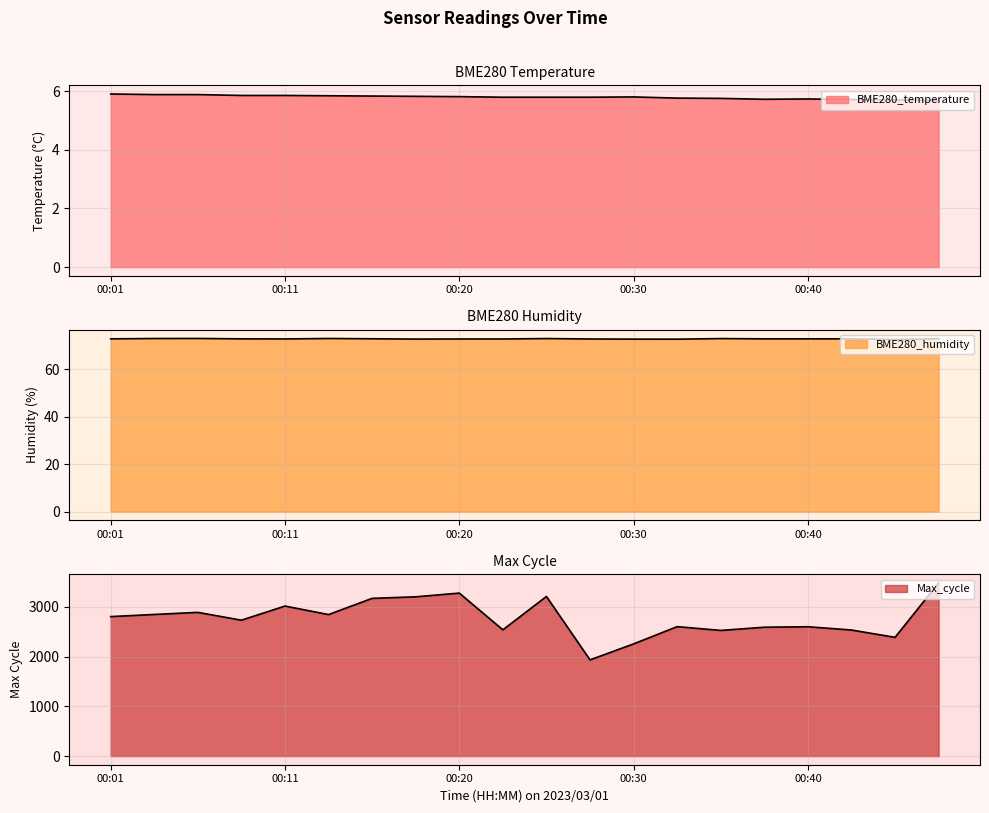

How many distinct data groups are displayed?

3